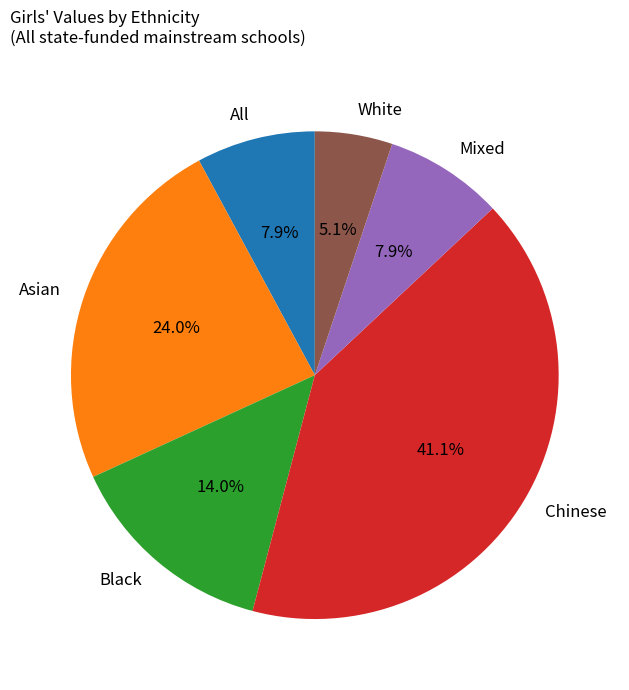

Does any single category account for the majority?

No